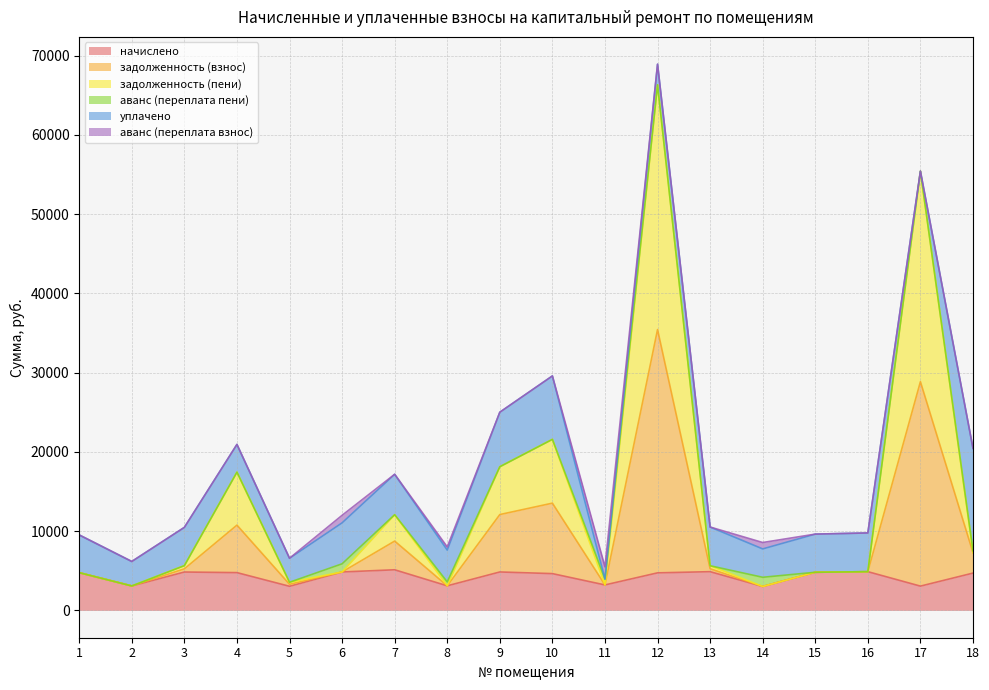

What is the value of the задолженность (пени) point at the 13th from the left?

5634.4